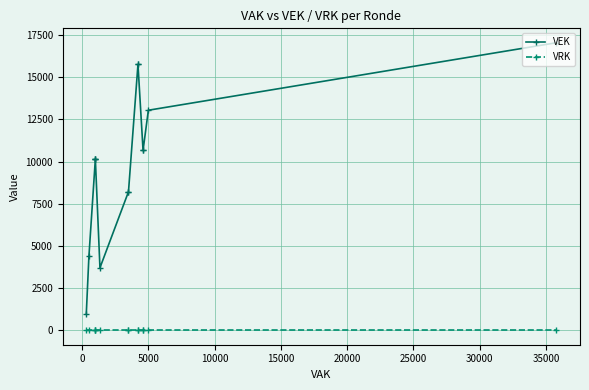

List the series in order of their overall mean, highest first.

VEK, VRK